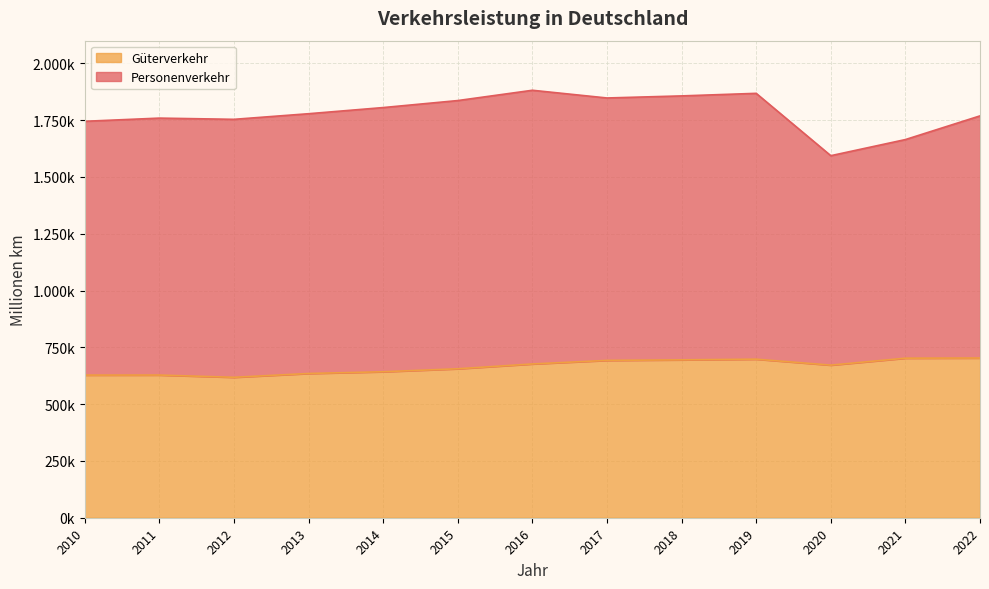

Which category has the lowest value across all series?

2012